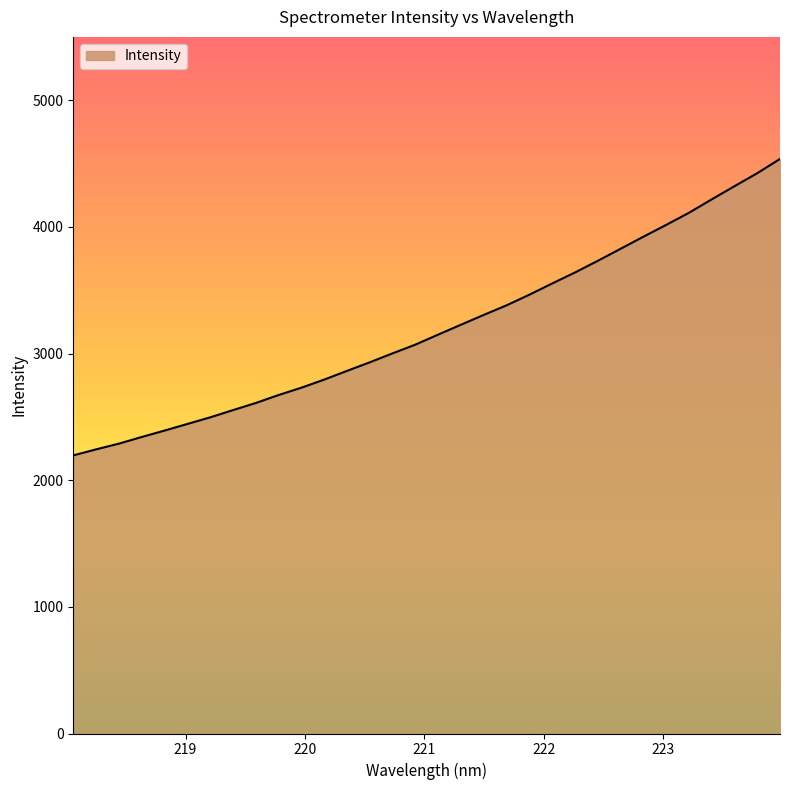

What is the difference between the maximum and minimum values?

2340.7